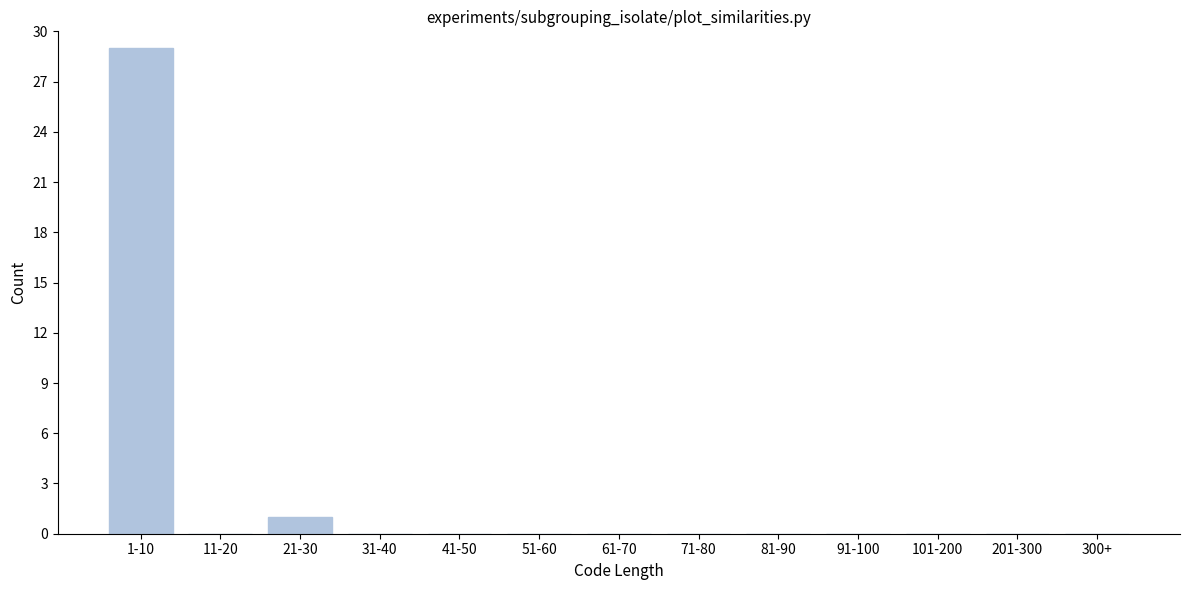

Reading left to right, list all the values displayed in this chart.

1-10=29	11-20=0	21-30=1	31-40=0	41-50=0	51-60=0	61-70=0	71-80=0	81-90=0	91-100=0	101-200=0	201-300=0	300+=0